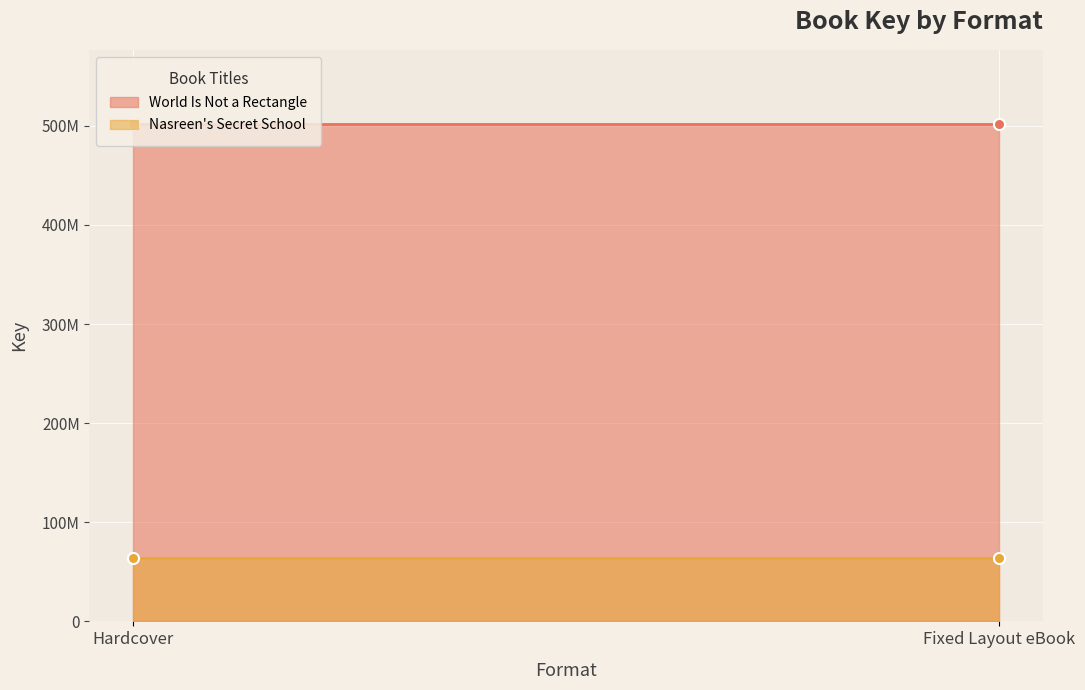

List the series in order of their peak value, lowest first.

Nasreen's Secret School, World Is Not a Rectangle